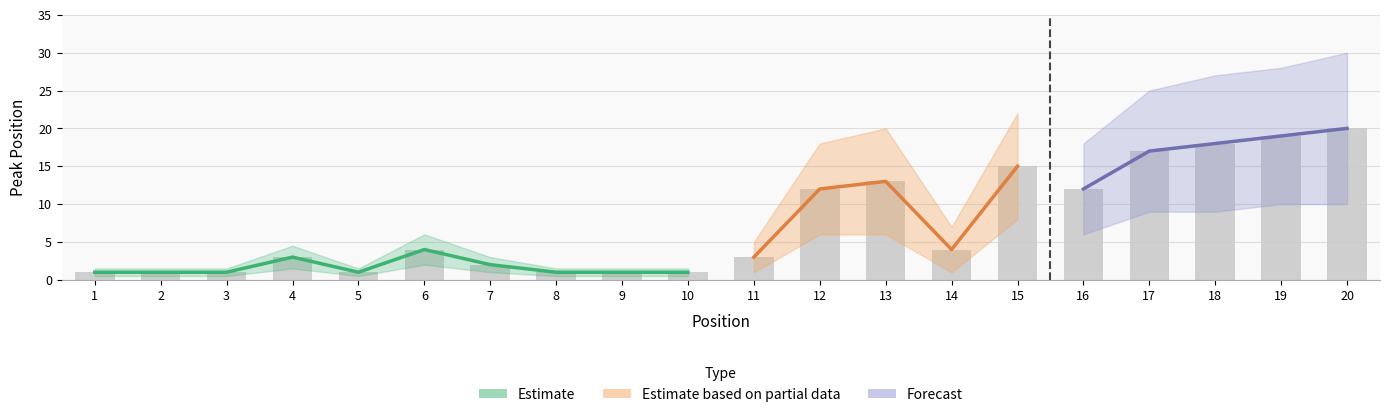

What is the sum of all values?

149